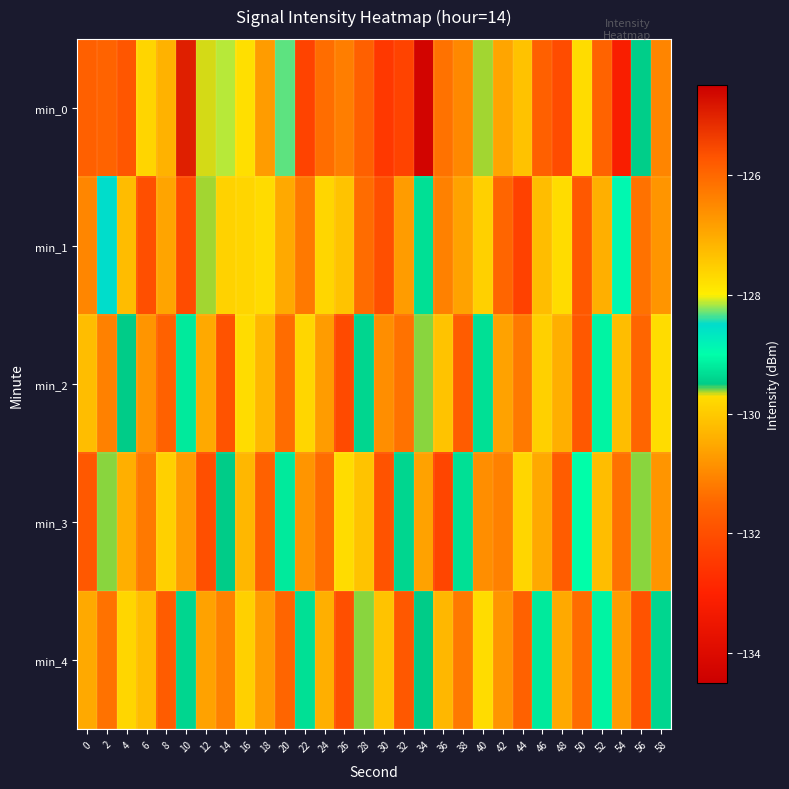

Rank the series by their maximum value, from lowest to highest.

min_2, min_4, min_3, min_1, min_0